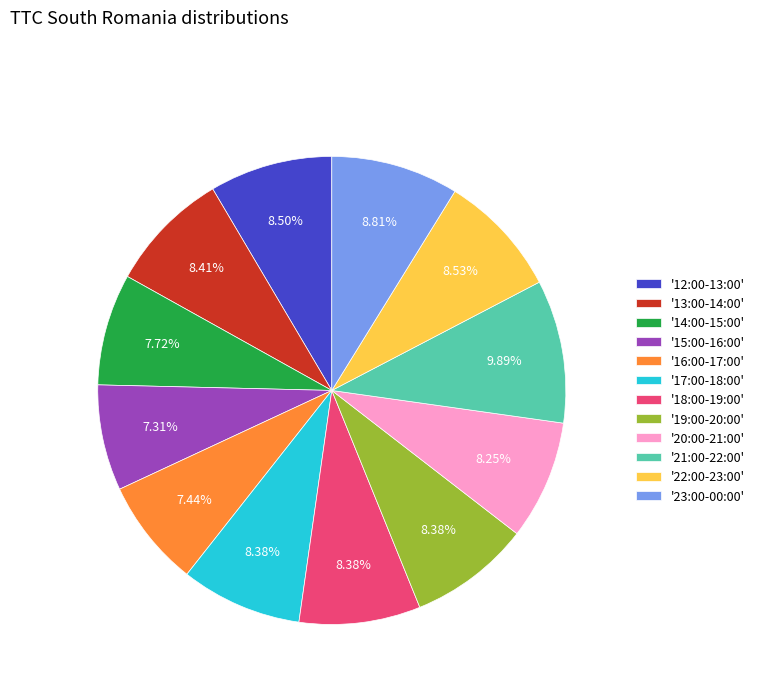

How many slices are in this pie chart?

12